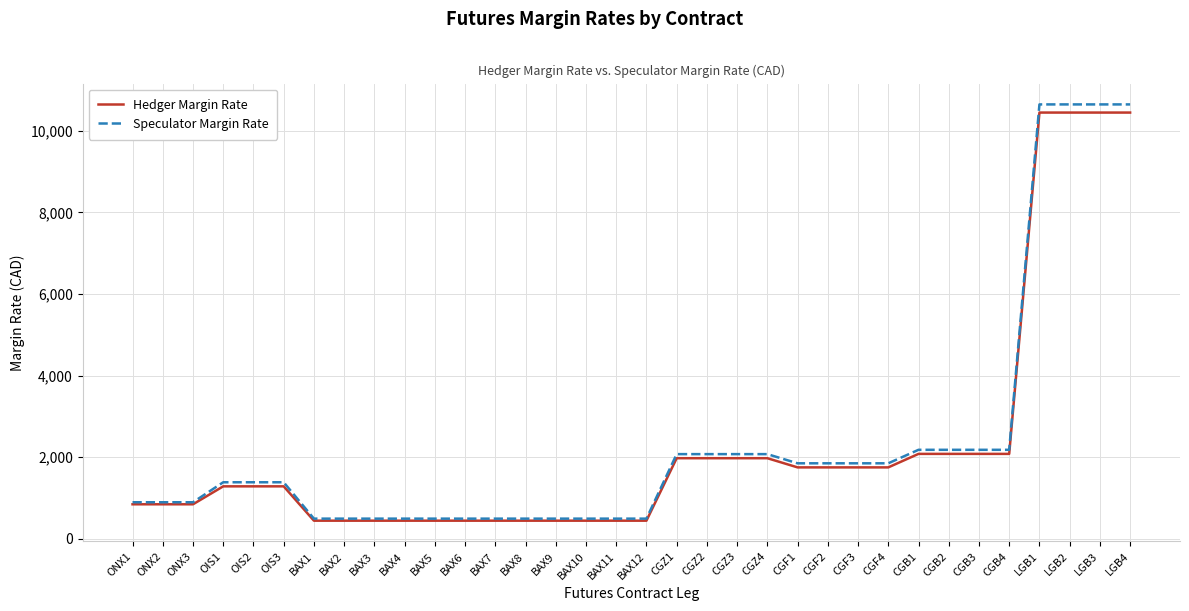

Which series has the widest spread of values?

Speculator Margin Rate